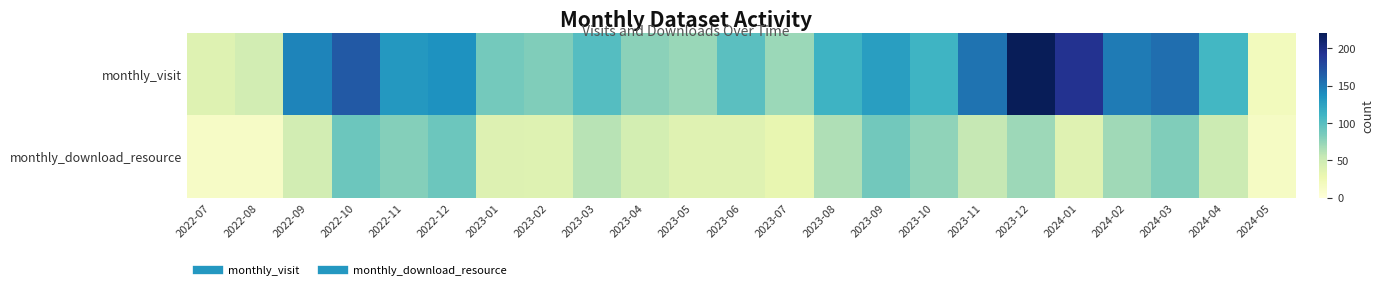

Which series has the widest spread of values?

monthly_visit